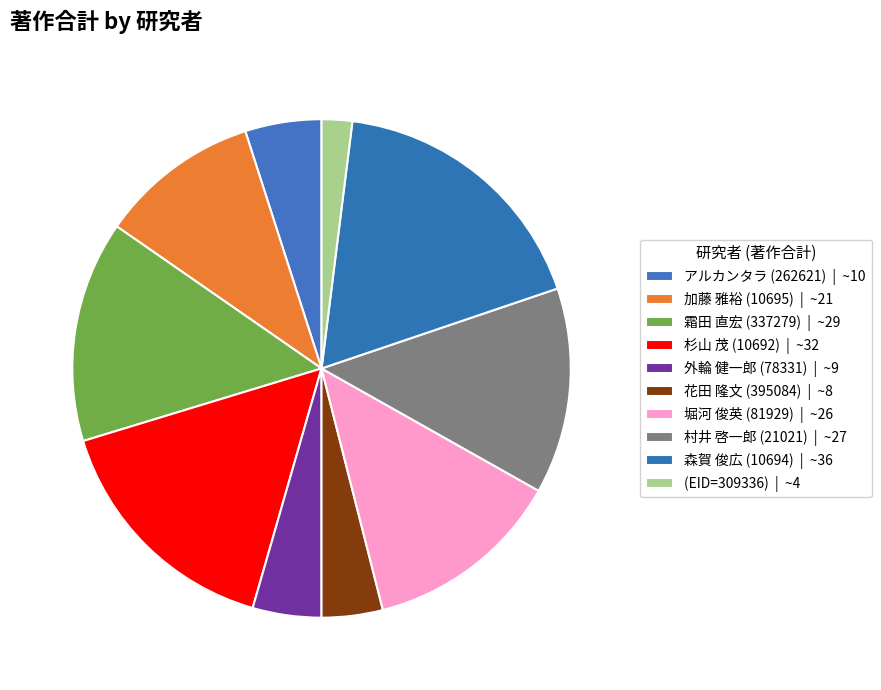

How many segments does this pie chart have?

10